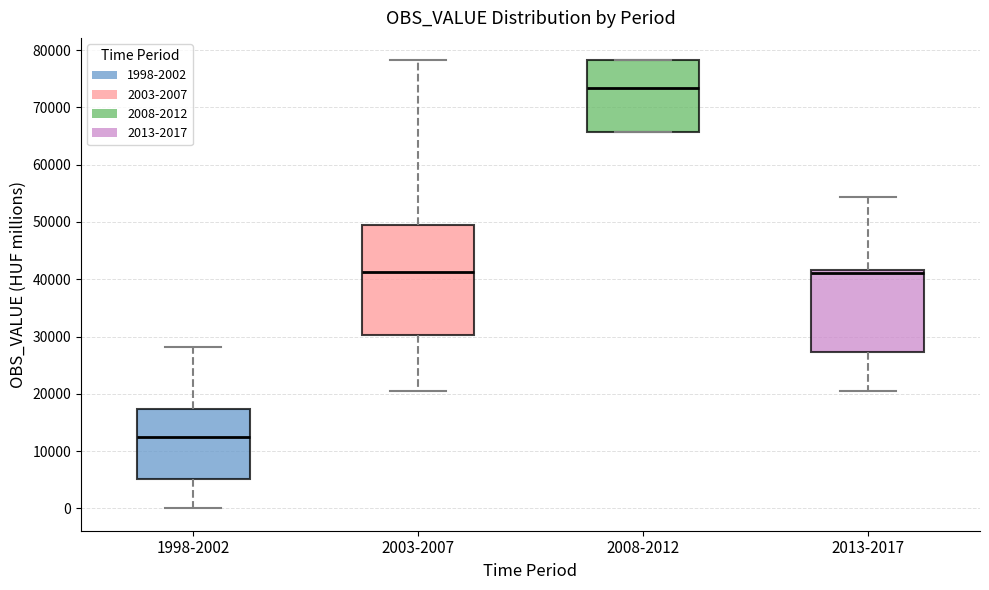

Reading left to right, transcribe this box plot: for each box, give where its median line is, the range the box spans, and where its two whiskers end, as read against the y-axis. The values are not printed on the chart, so give them approximately, as read against the axis.

1998-2002: median 13000, box 5000 to 17000, whiskers 0 to 28000
2003-2007: median 41000, box 30000 to 50000, whiskers 20000 to 78000
2008-2012: median 73000, box 66000 to 78000, whiskers 66000 to 78000
2013-2017: median 41000, box 27000 to 42000, whiskers 20000 to 54000